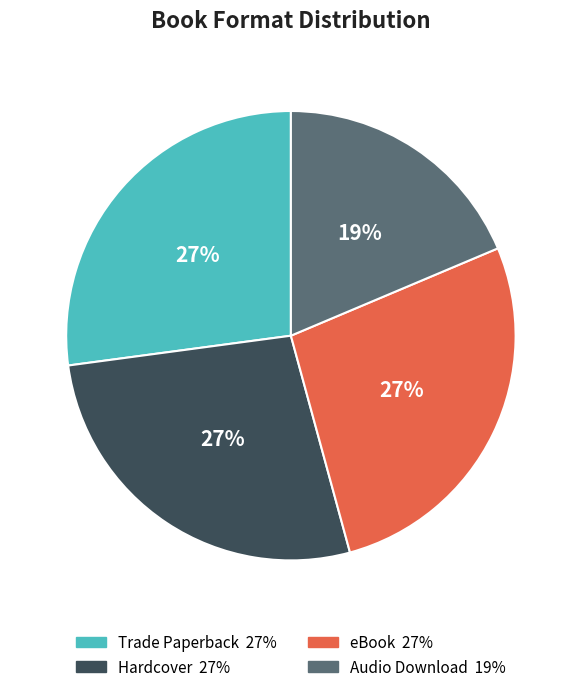

What percentage is the Hardcover slice, to the nearest percent?

27%